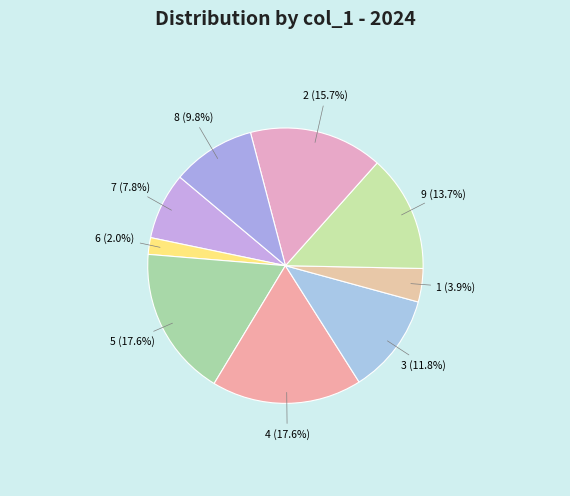

What portion of the pie excludes 1?

96.1%